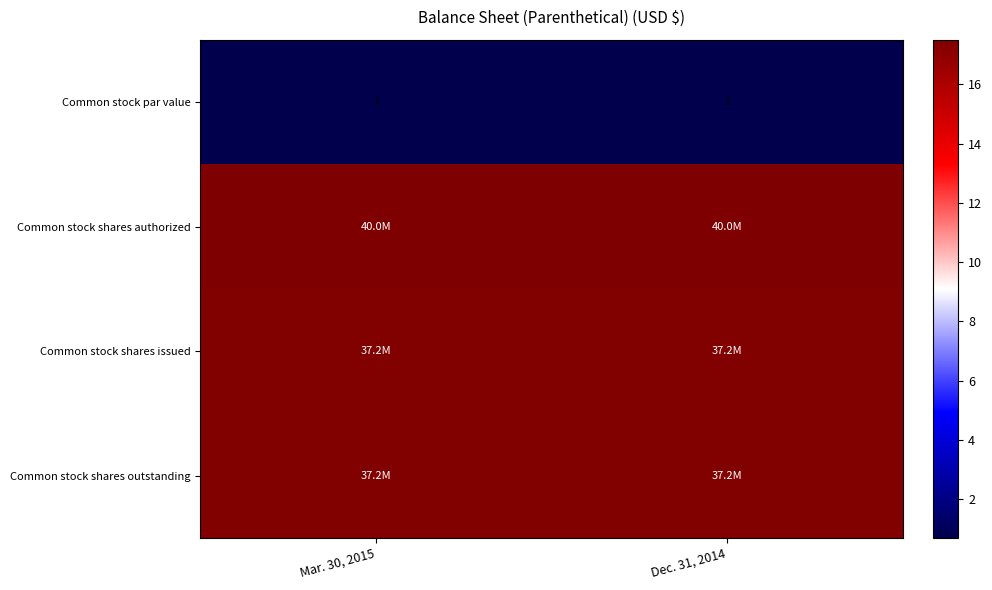

At how many categories does at least one series exceed 15?

2